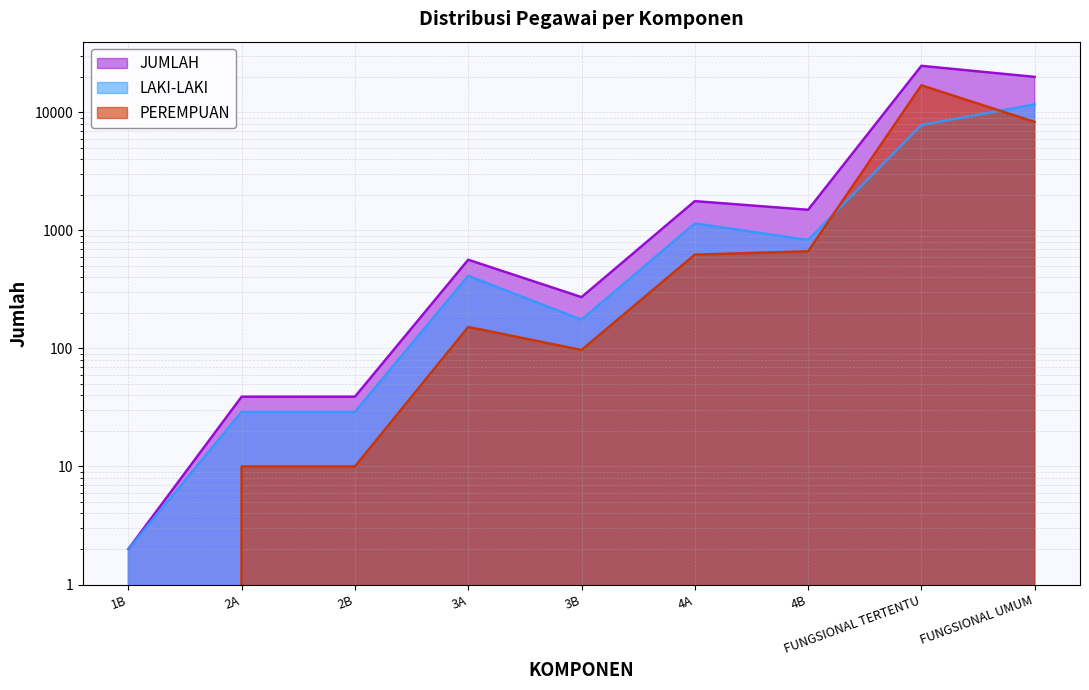

Is it true that LAKI-LAKI equals 680 at 4A?

False